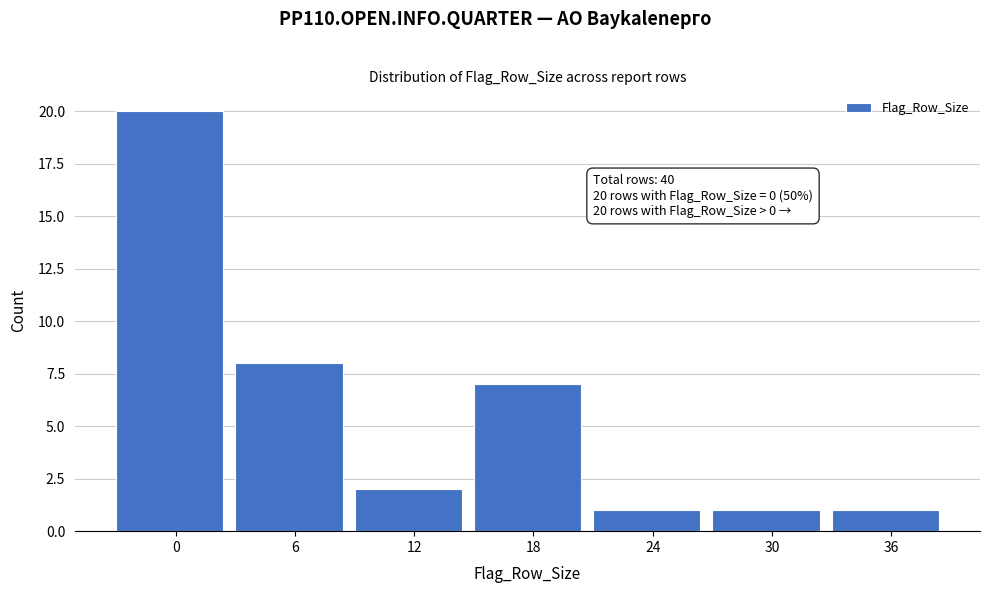

Reading right to left, extract all data points from this chart.

36=1	30=1	24=1	18=7	12=2	6=8	0=20